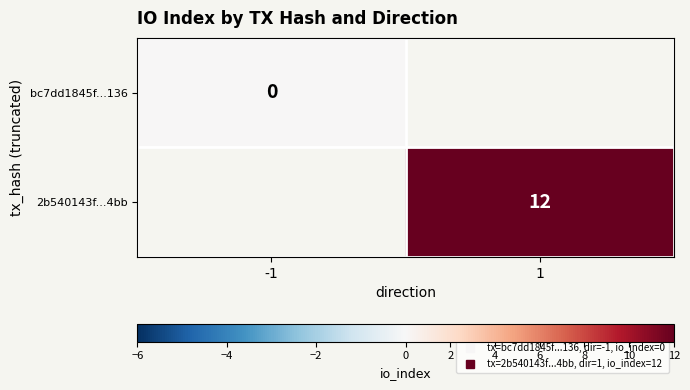

How many data points does each series have?

2